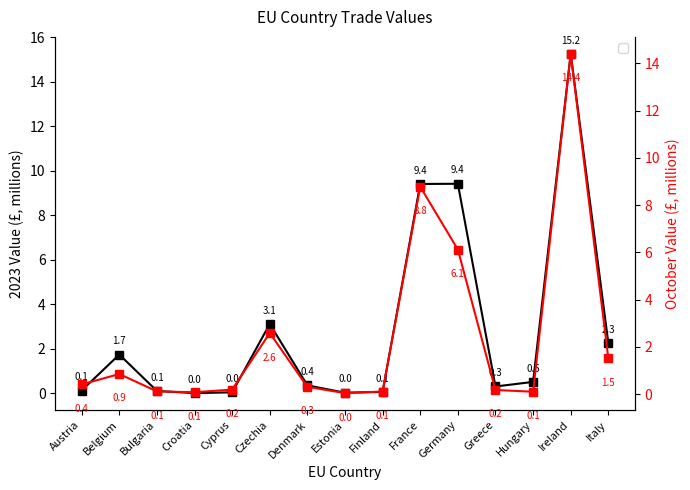

In October Value, how many points are lower than both neighbors (excluding endpoints)?

3